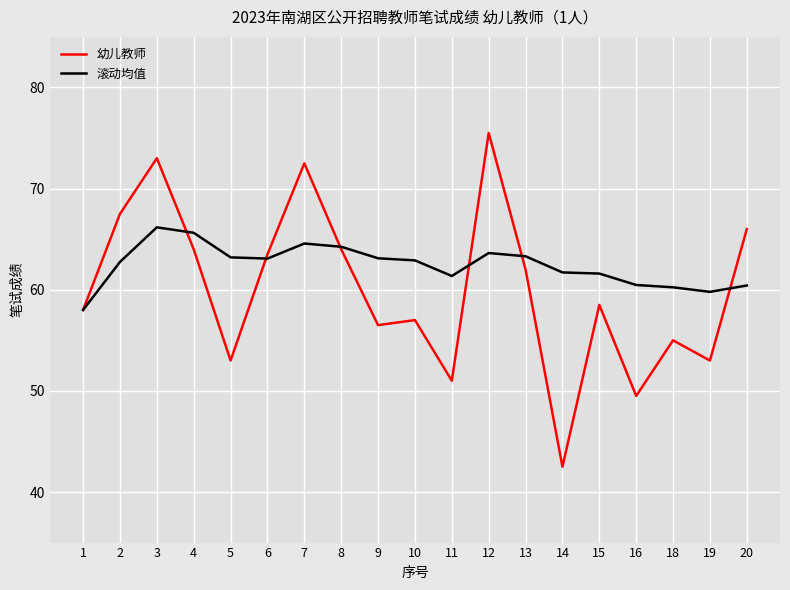

How many categories are shown in the chart?

19